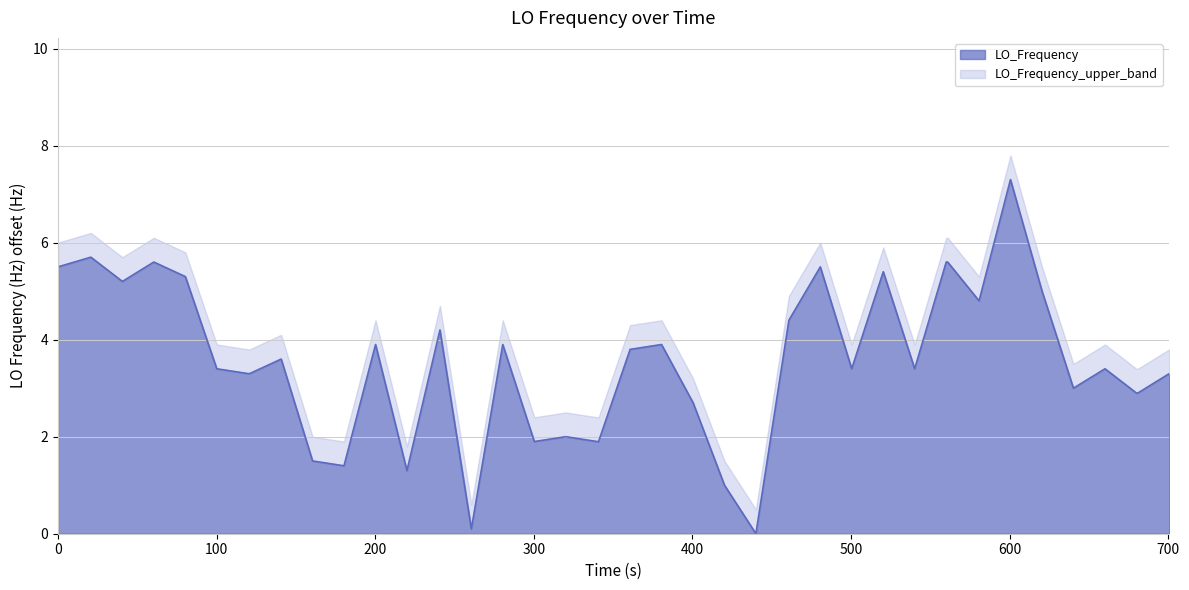

What is the difference between the maximum and minimum values in the LO_Frequency series?

7.3